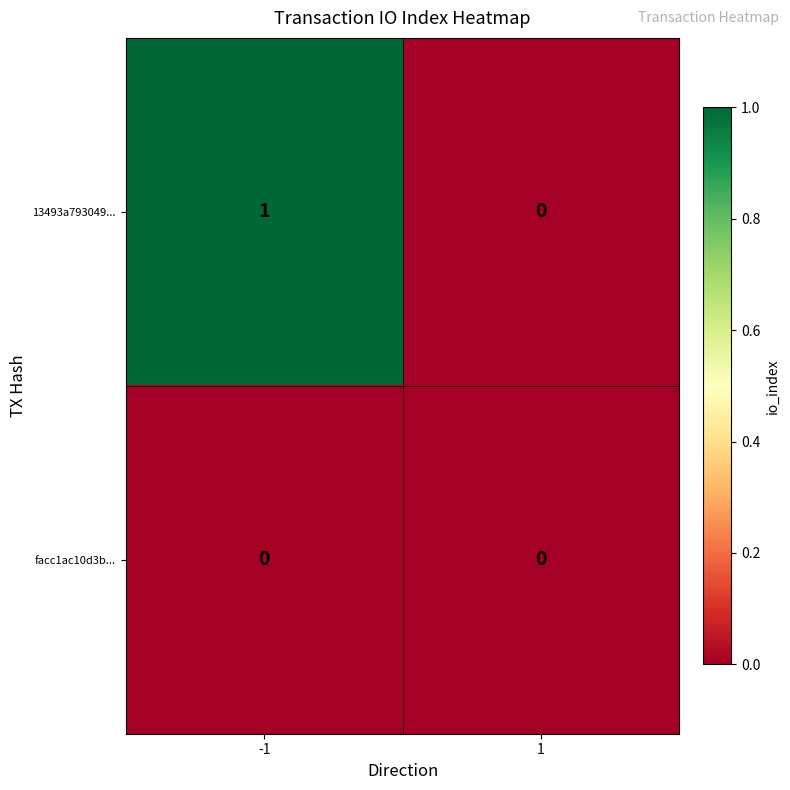

Count the number of categories in the chart.

2